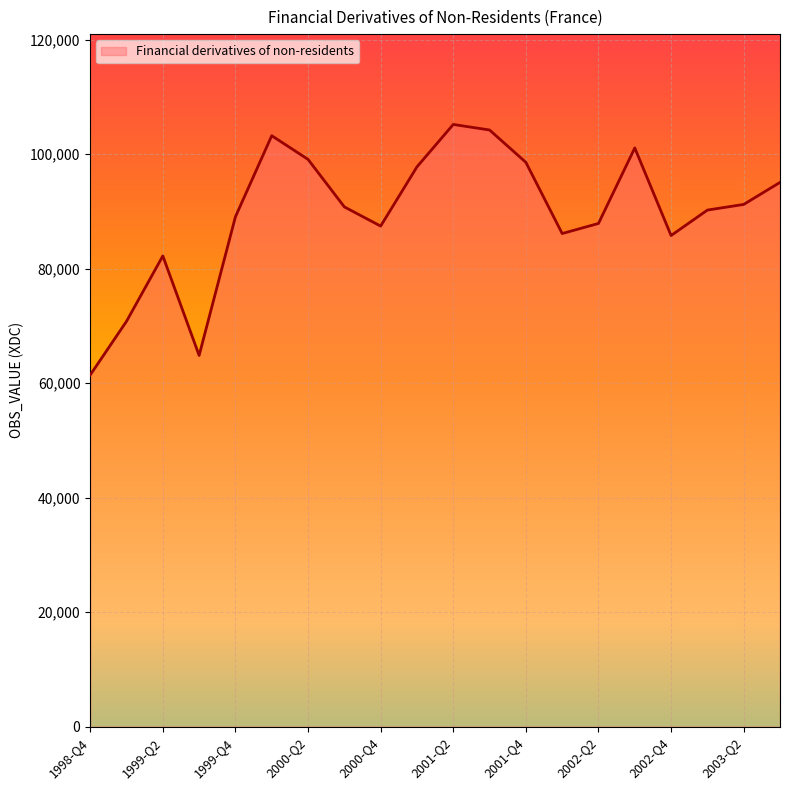

What is the greatest value displayed?

105210